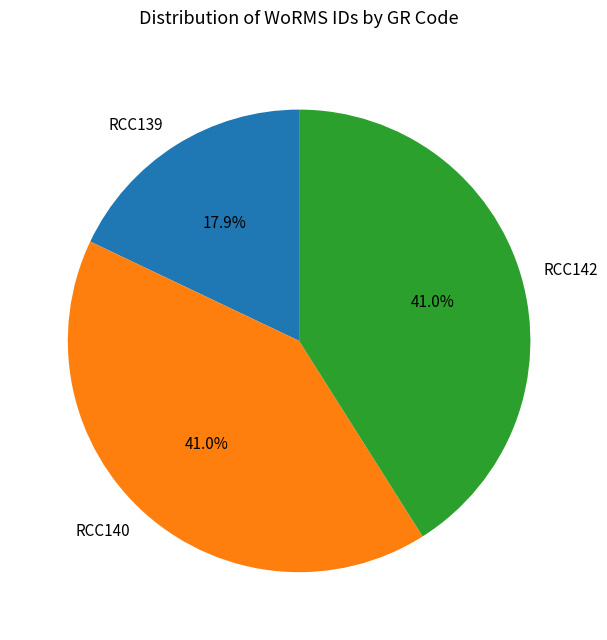

Is it true that RCC142 is 29% of the pie?

False